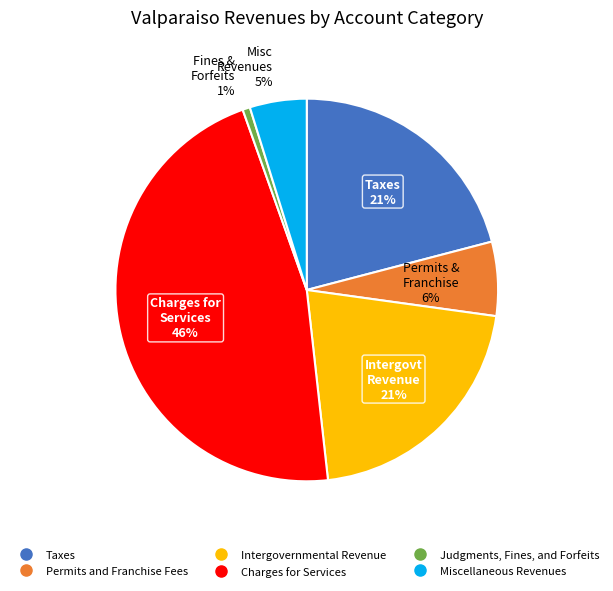

To the nearest percent, what is the average slice percentage?

17%